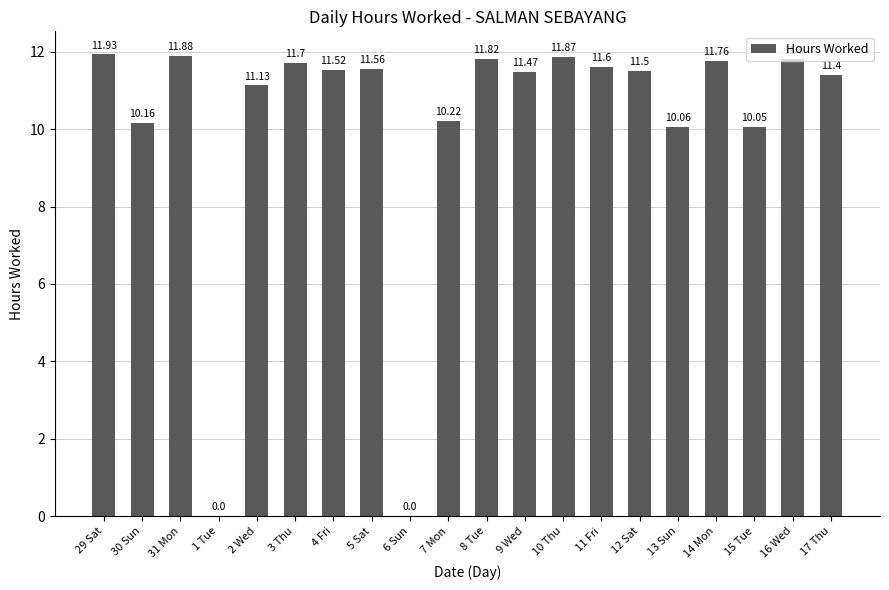

How many positive values are there?

18